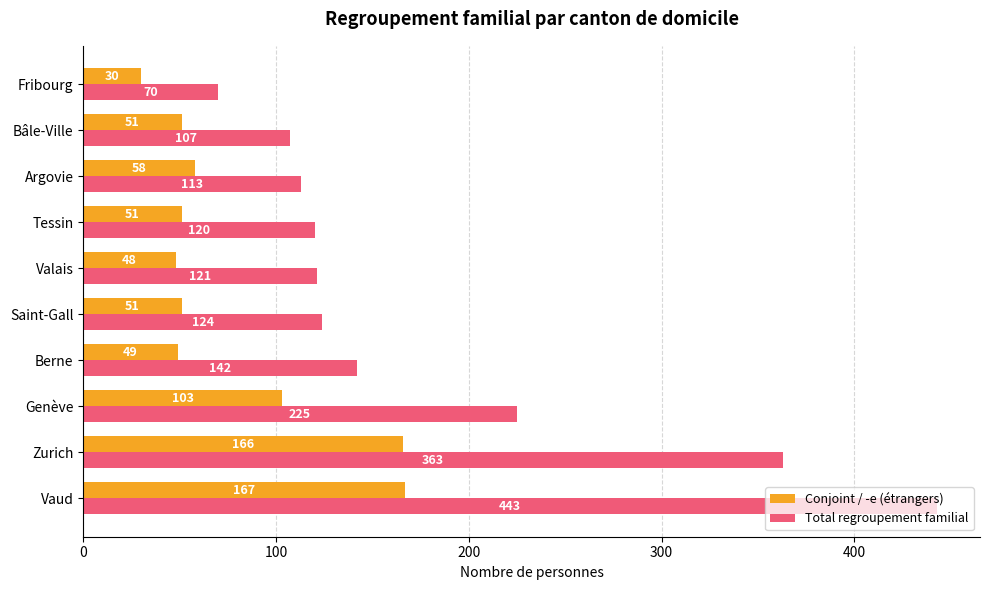

Where is Conjoint / -e (étrangers) nearest to the value 98?

Genève